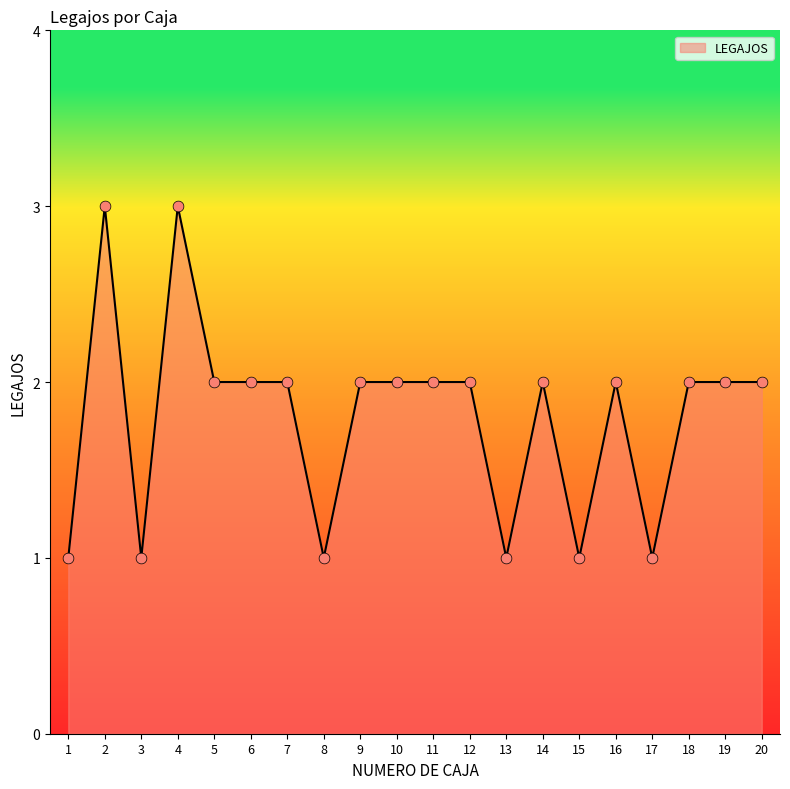

What is the ratio of the value at 11 to the value at 16?

1.0